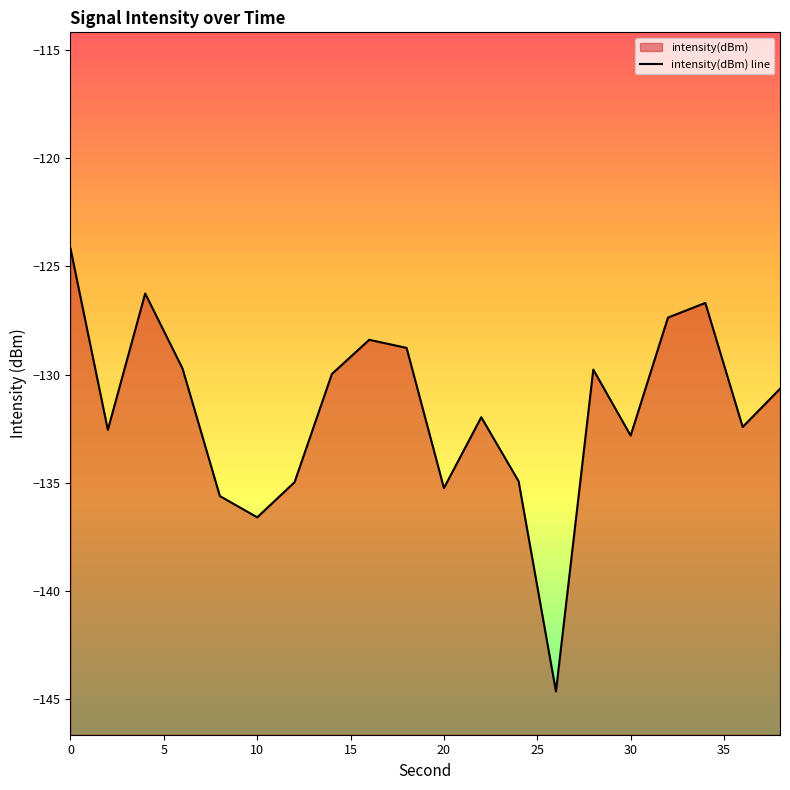

What is the sum of all values?

-2633.6